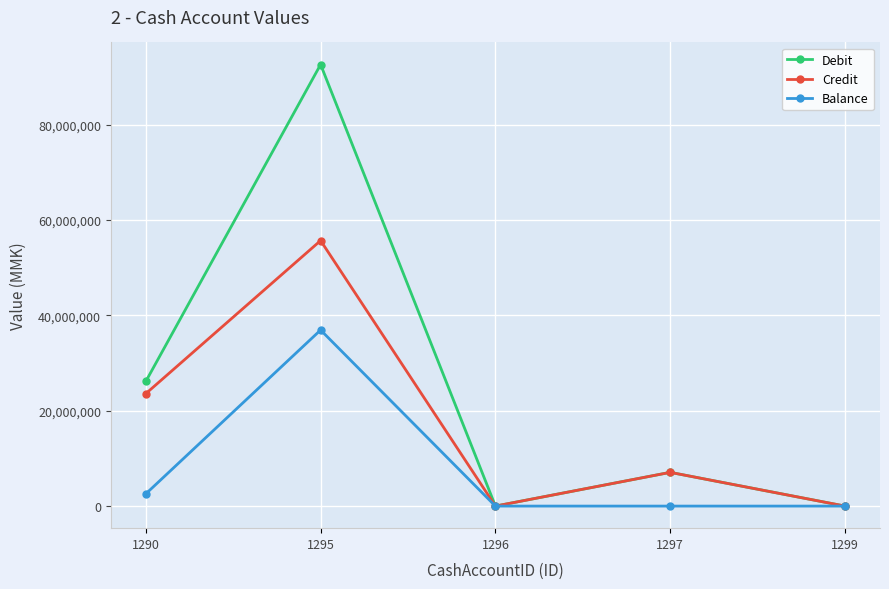

Rank the series by their average value, from lowest to highest.

Balance, Credit, Debit